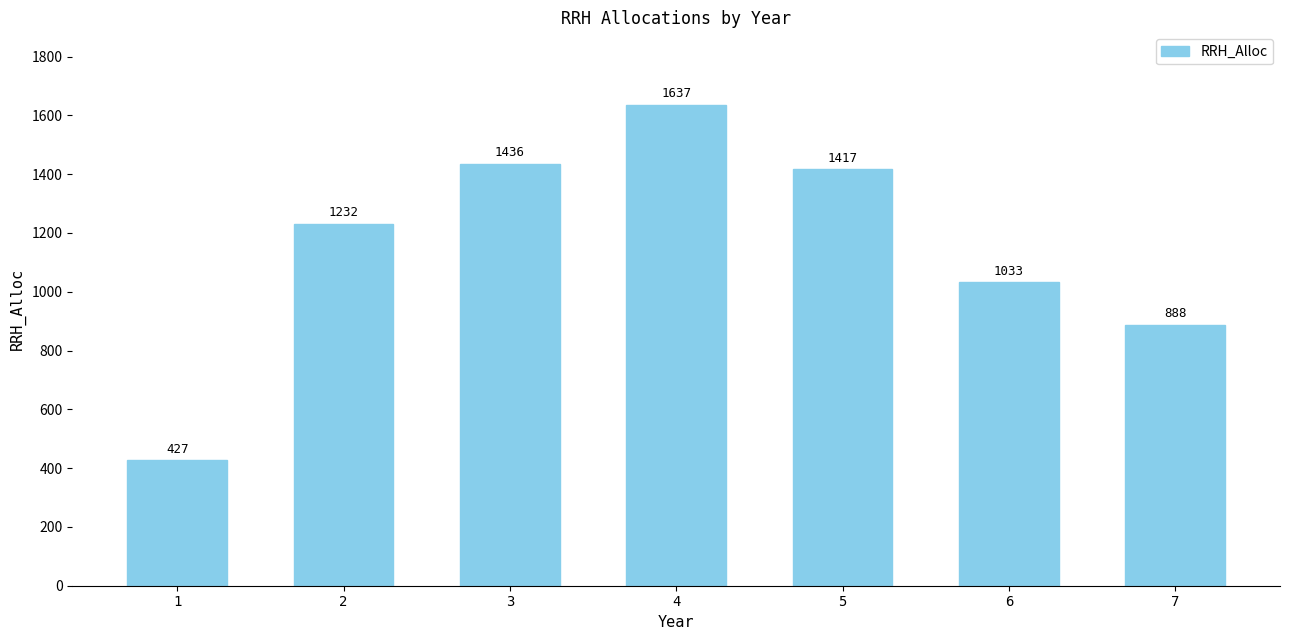

Are the bars grouped side by side (vs. stacked)?

No